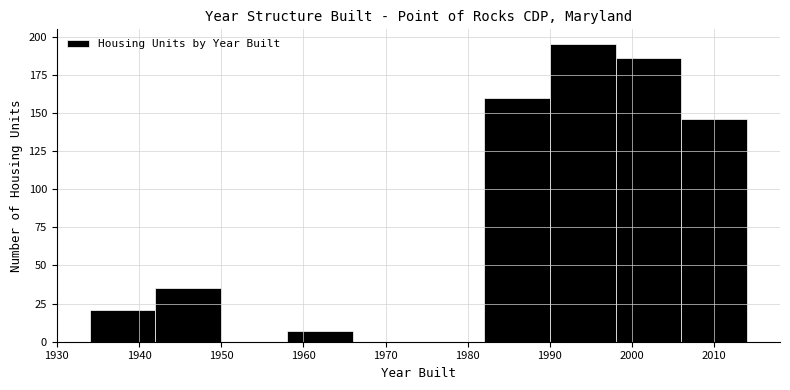

Which range on the x-axis has the tallest bar?

1990 to 1998